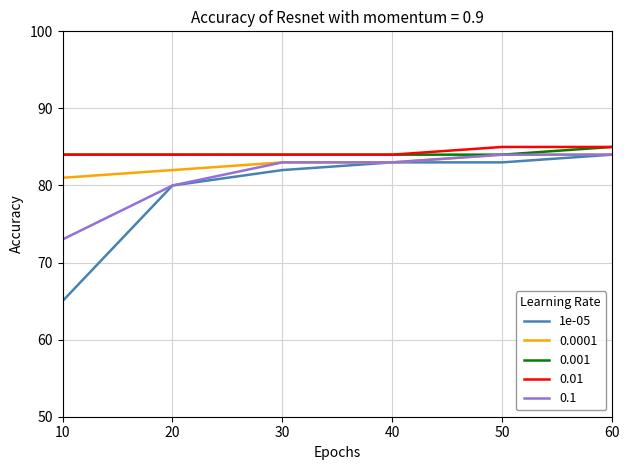

Is it true that 0.01 equals 129 at 20?

False